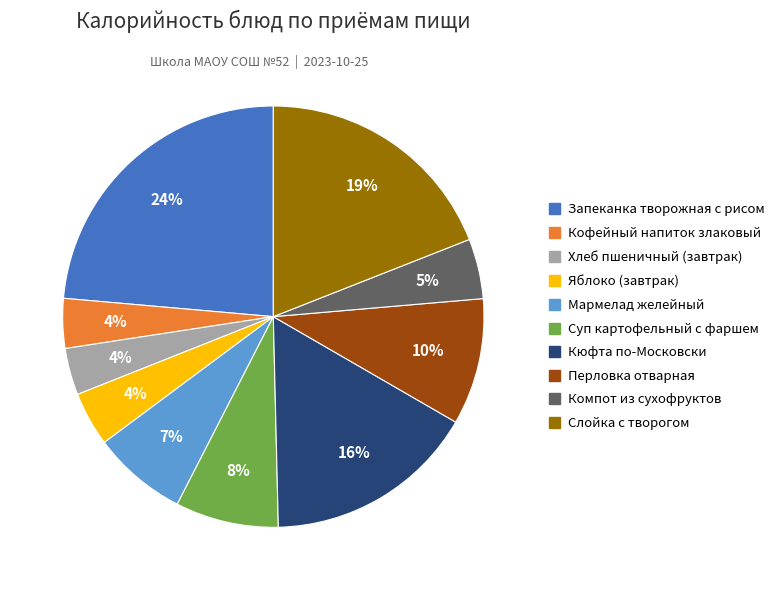

The Суп картофельный с фаршем slice represents 1% of the pie. True or false?

False